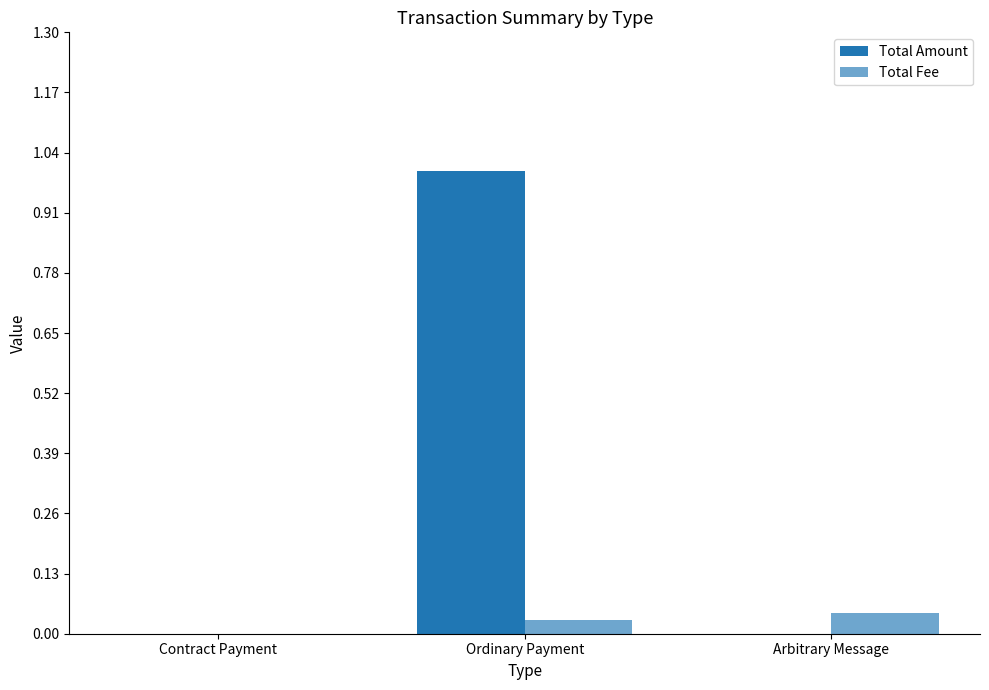

The Total Fee series shows 0.1 at Ordinary Payment. True or false?

False